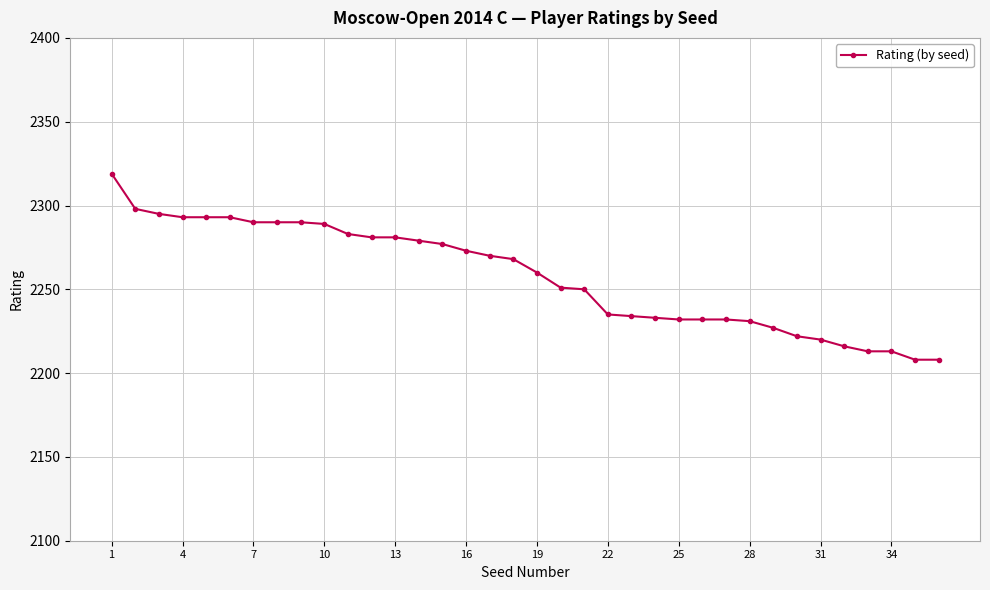

What is the smallest value displayed?

2208